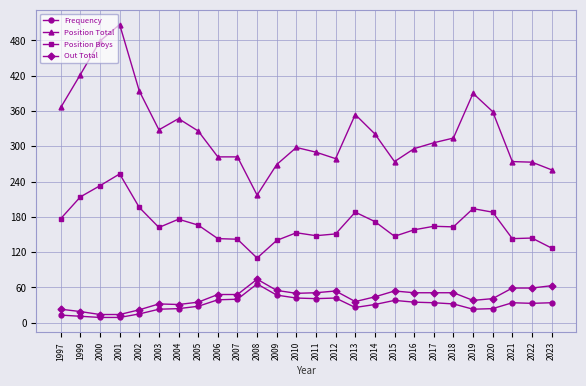

What is the total value across all series at 2012?

526